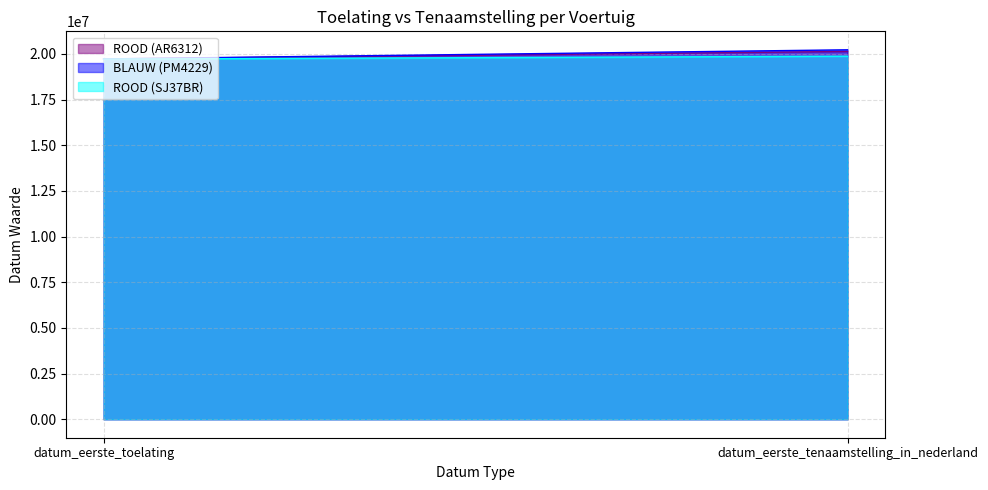

At which category does the chart reach its peak across all series?

datum_eerste_tenaamstelling_in_nederland